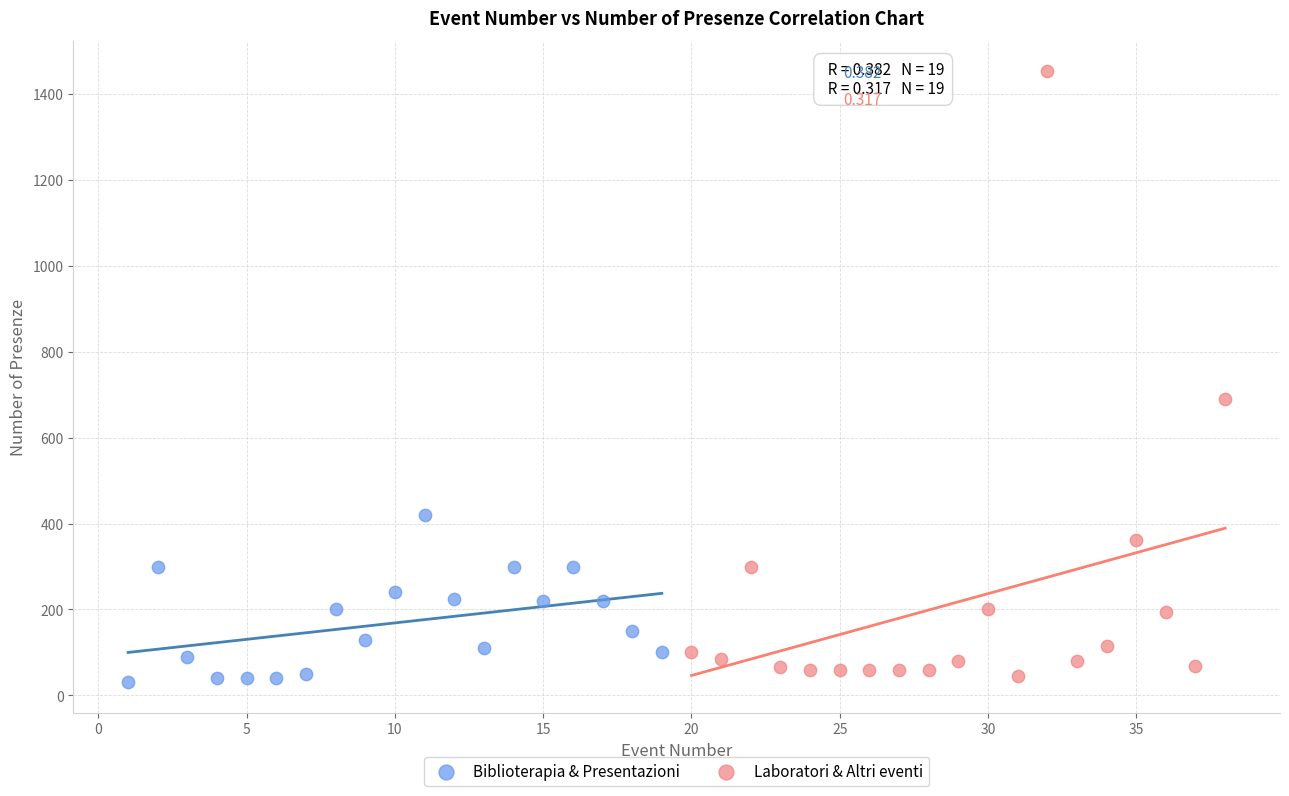

Which series contains the highest Y value?

Laboratori & Altri eventi